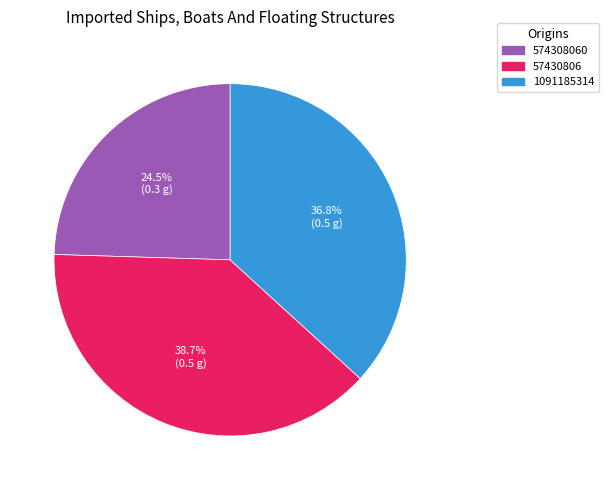

How much of the chart is everything except 57430806?

61.3%